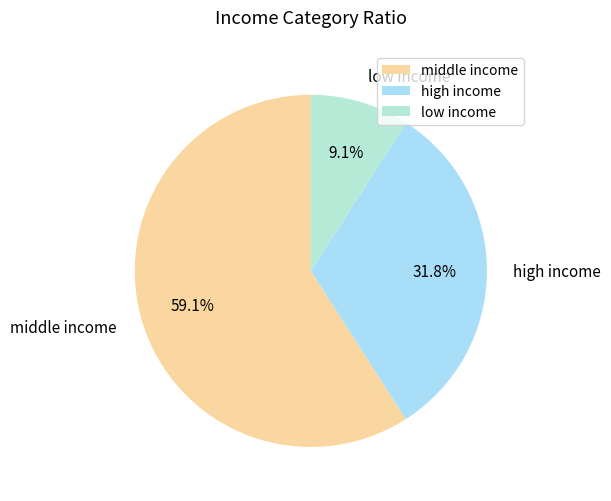

To the nearest percent, what is the average slice percentage?

33%